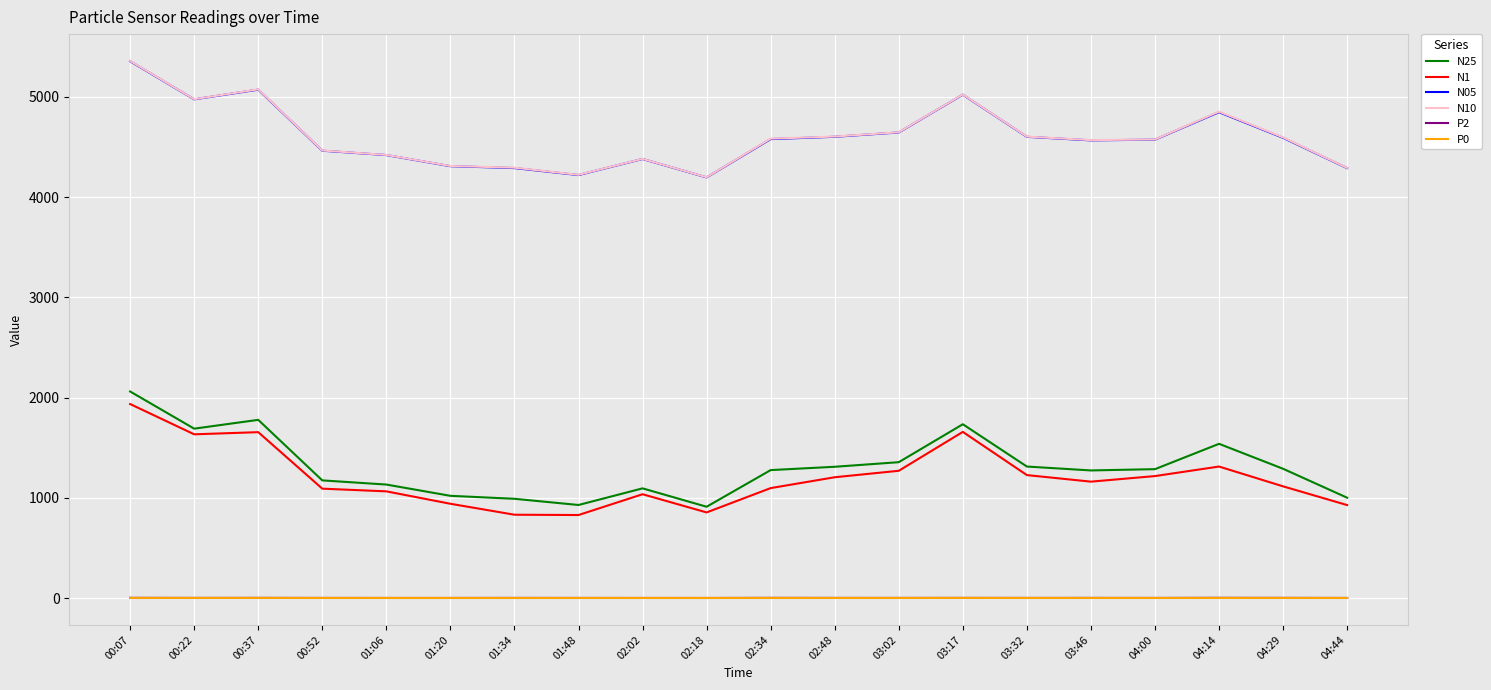

Which category has the highest value across all series?

00:07